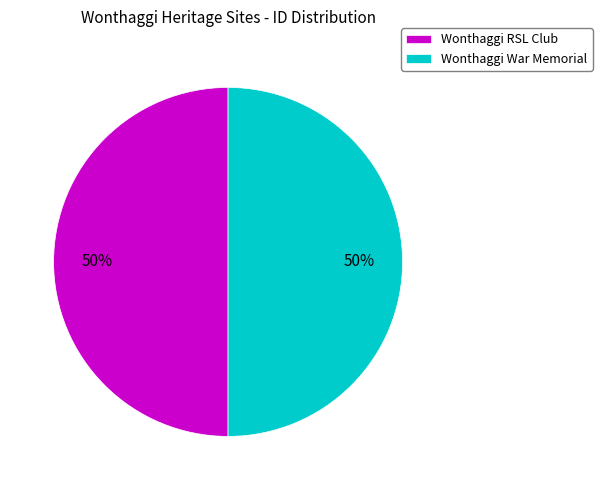

To the nearest percent, what is the average slice percentage?

50%